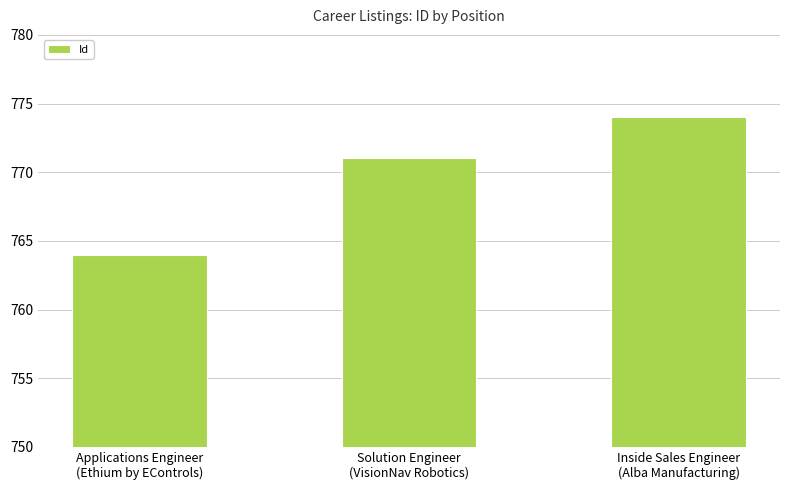

What position from the left is Applications Engineer
(Ethium by EControls)?

1